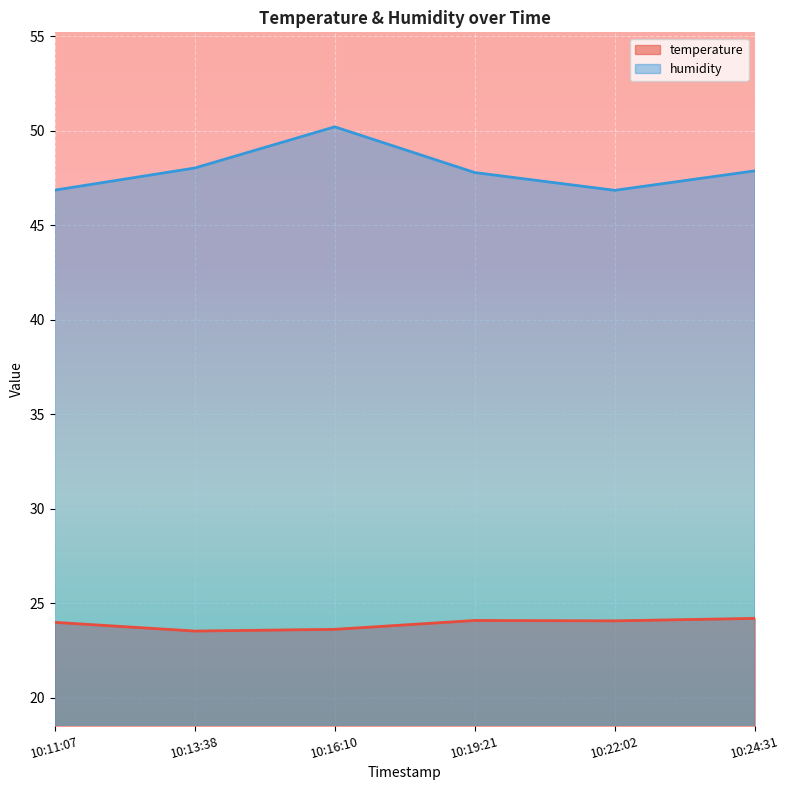

Rank the series by their maximum value, from highest to lowest.

humidity, temperature